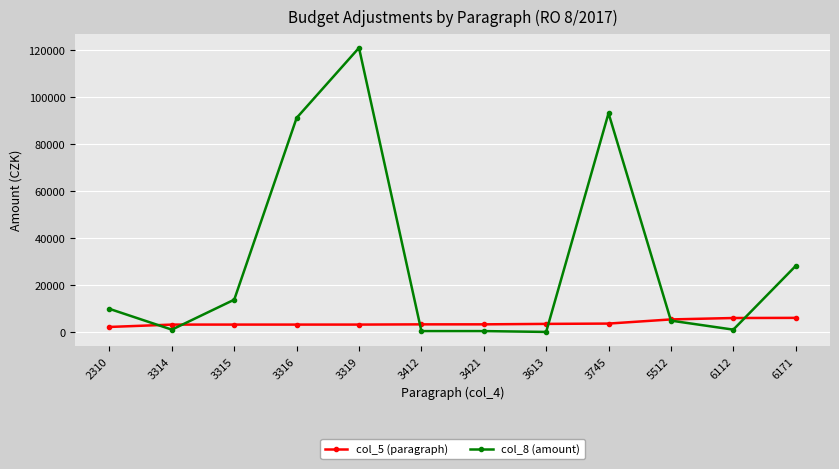

Which category has the highest value across all series?

3319